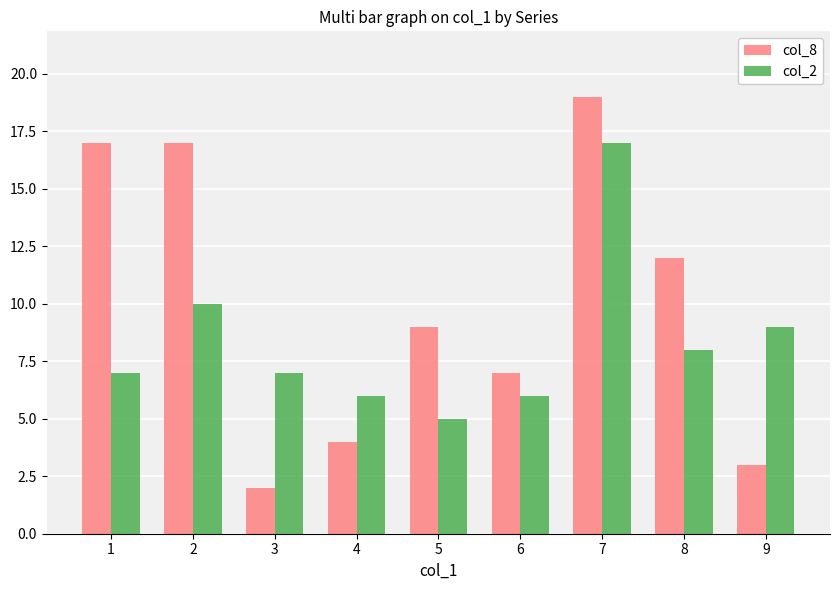

List the series in order of their peak value, highest first.

col_8, col_2